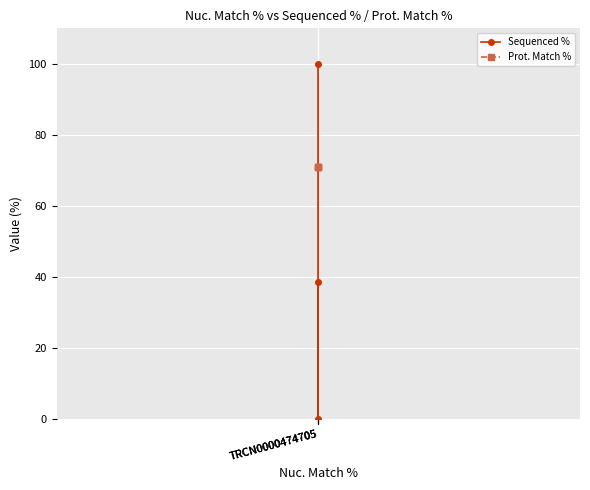

How many values in the Sequenced % series exceed 38?

2